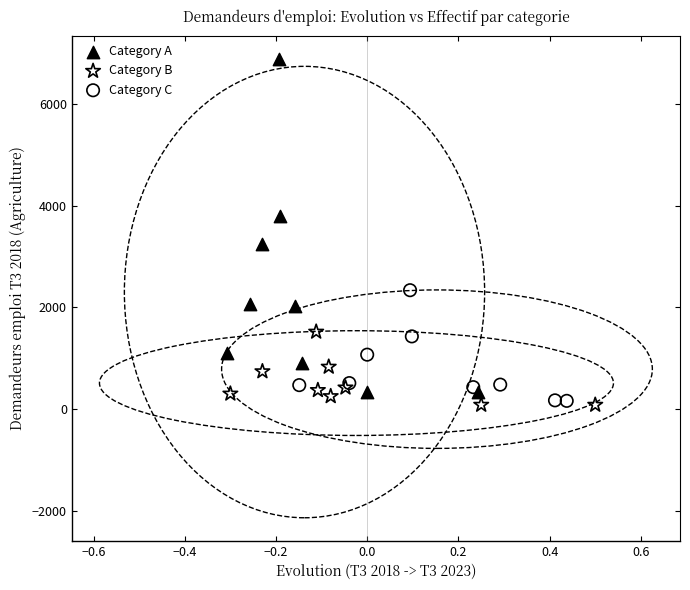

Which series reaches the minimum Y coordinate?

Category B